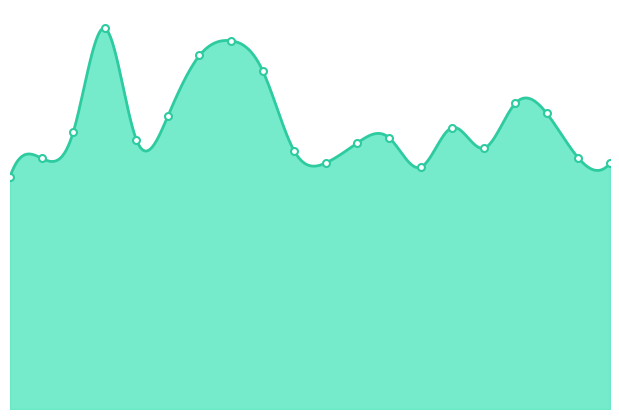

Approximately how many times larger is the value at 00:47 compared to 00:37?

0.9